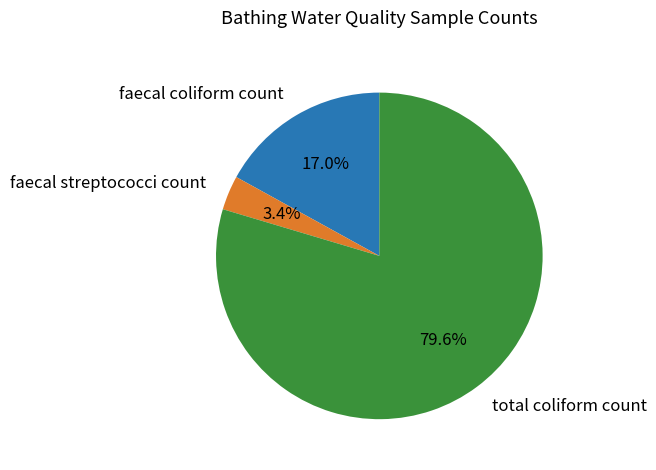

Which category accounts for the majority?

total coliform count